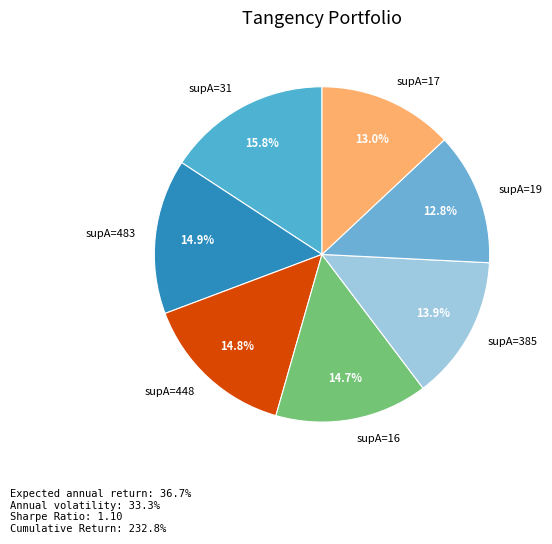

Does supA=31 represent more than half of the total?

No